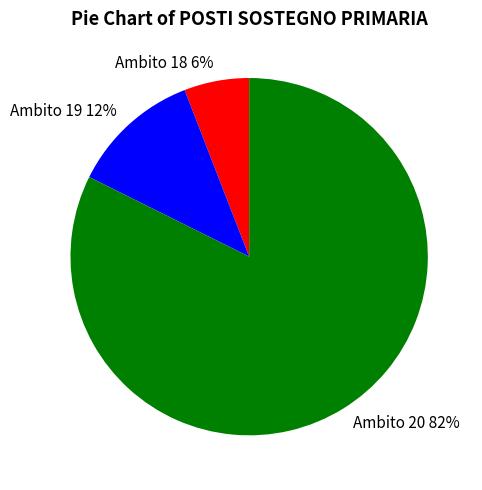

Which slice is the largest?

Ambito 20